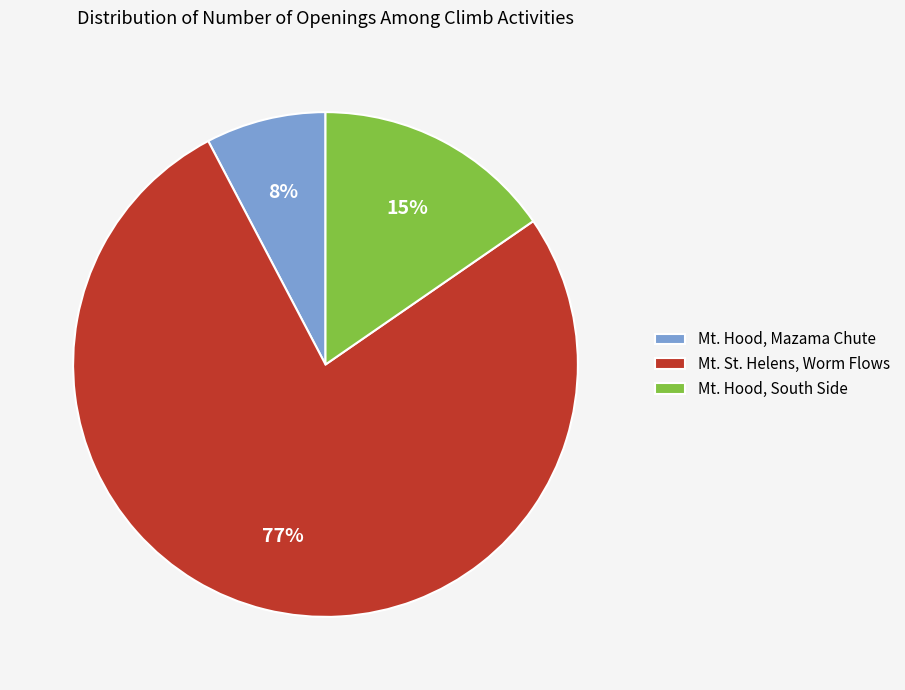

Does Mt. St. Helens, Worm Flows account for over 50% of the chart?

Yes